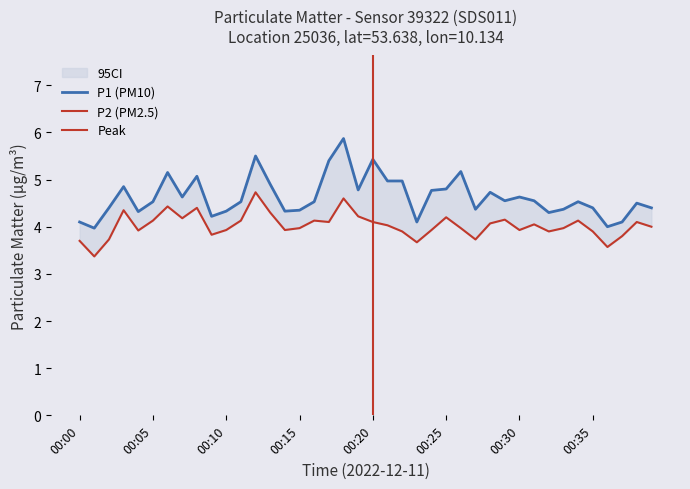

What is the maximum value for P2?

4.7